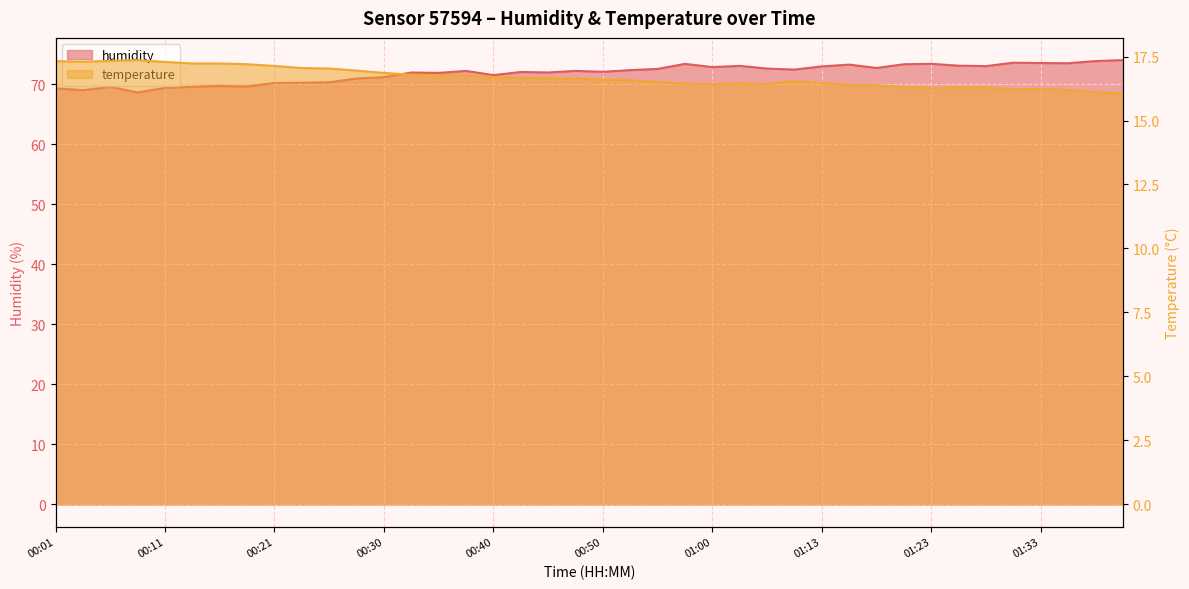

List the labels in order of temperature value, smallest first.

01:41, 01:38, 01:36, 01:31, 01:33, 01:23, 01:26, 01:28, 01:21, 01:18, 01:16, 01:00, 01:05, 00:57, 01:02, 01:13, 00:55, 01:10, 00:52, 00:50, 00:48, 00:45, 00:43, 00:40, 00:35, 00:38, 00:33, 00:30, 00:28, 00:26, 00:23, 00:21, 00:18, 00:13, 00:16, 00:11, 00:04, 00:01, 00:06, 00:08